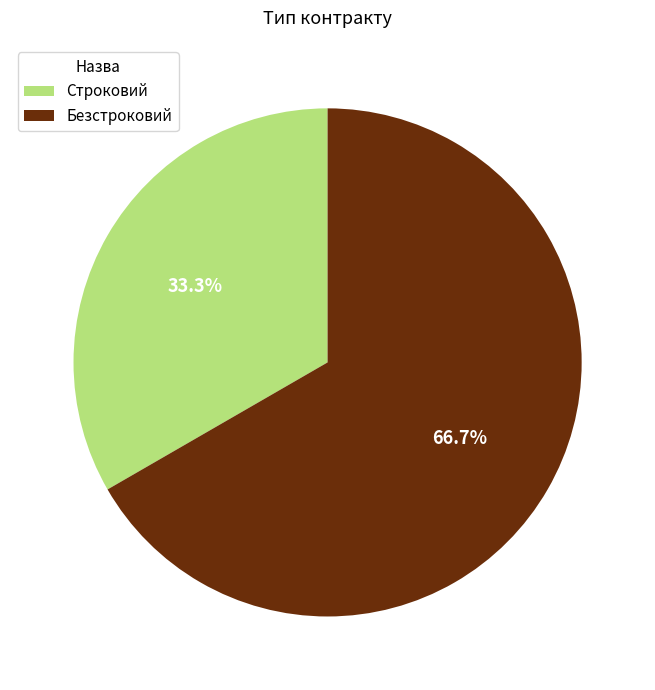

True or false: Строковий accounts for 19% of the total.

False